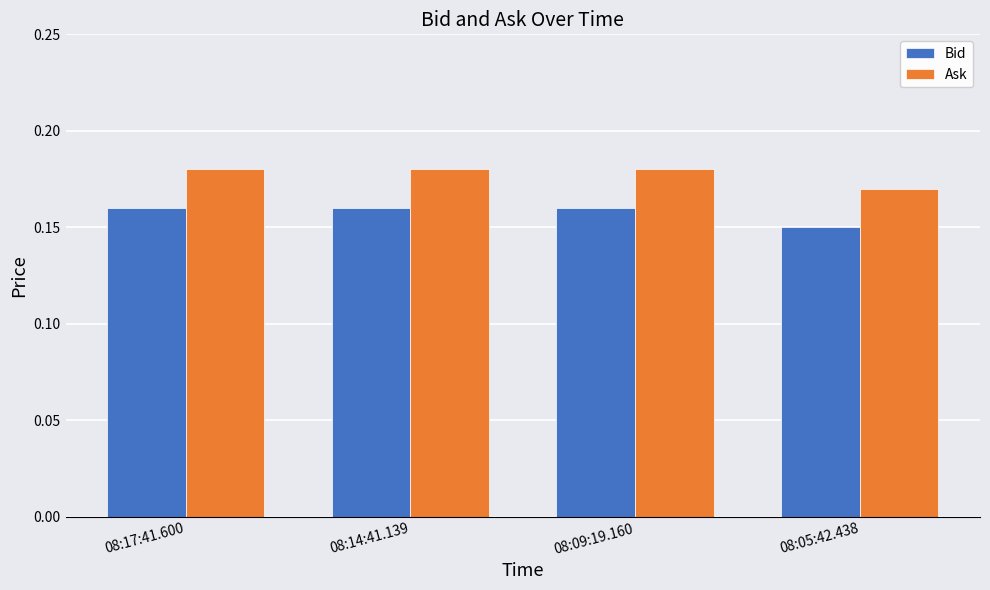

What is the total value across all series at 08:17:41.600?

0.3